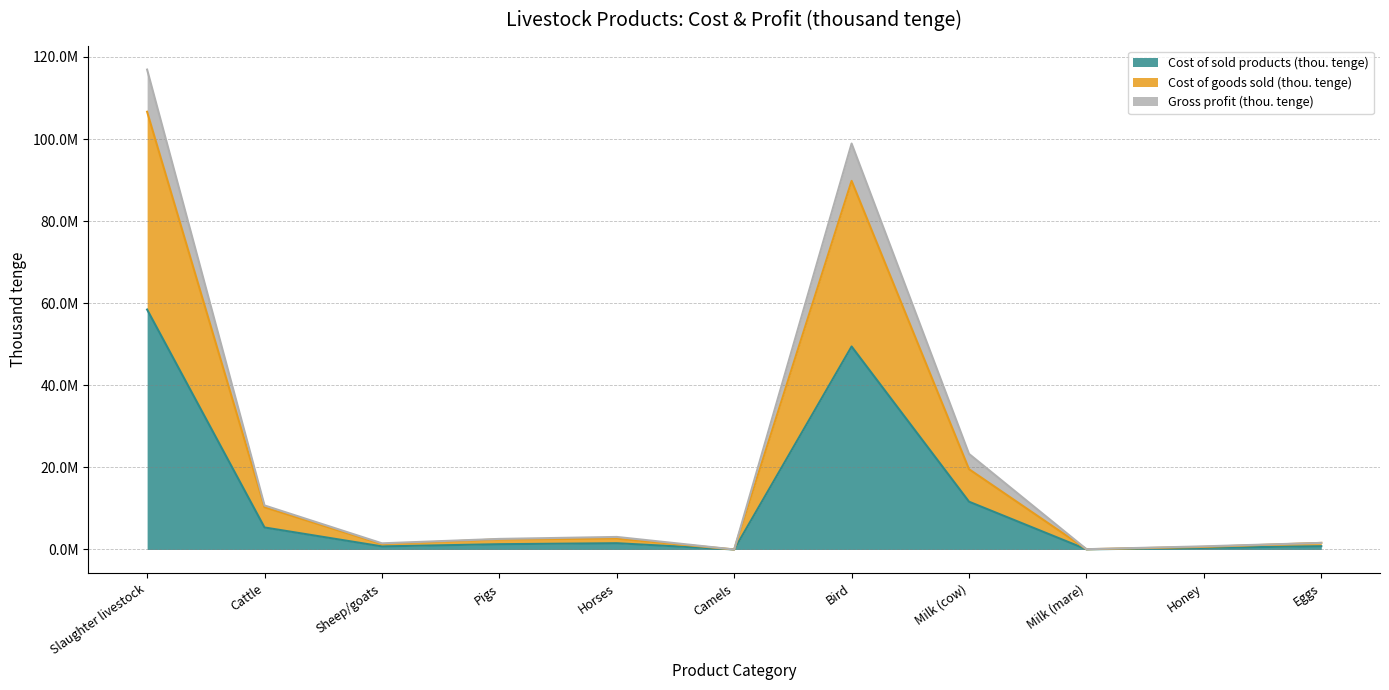

What is the sum of all Cost of goods sold (thou. tenge) values?

235017993